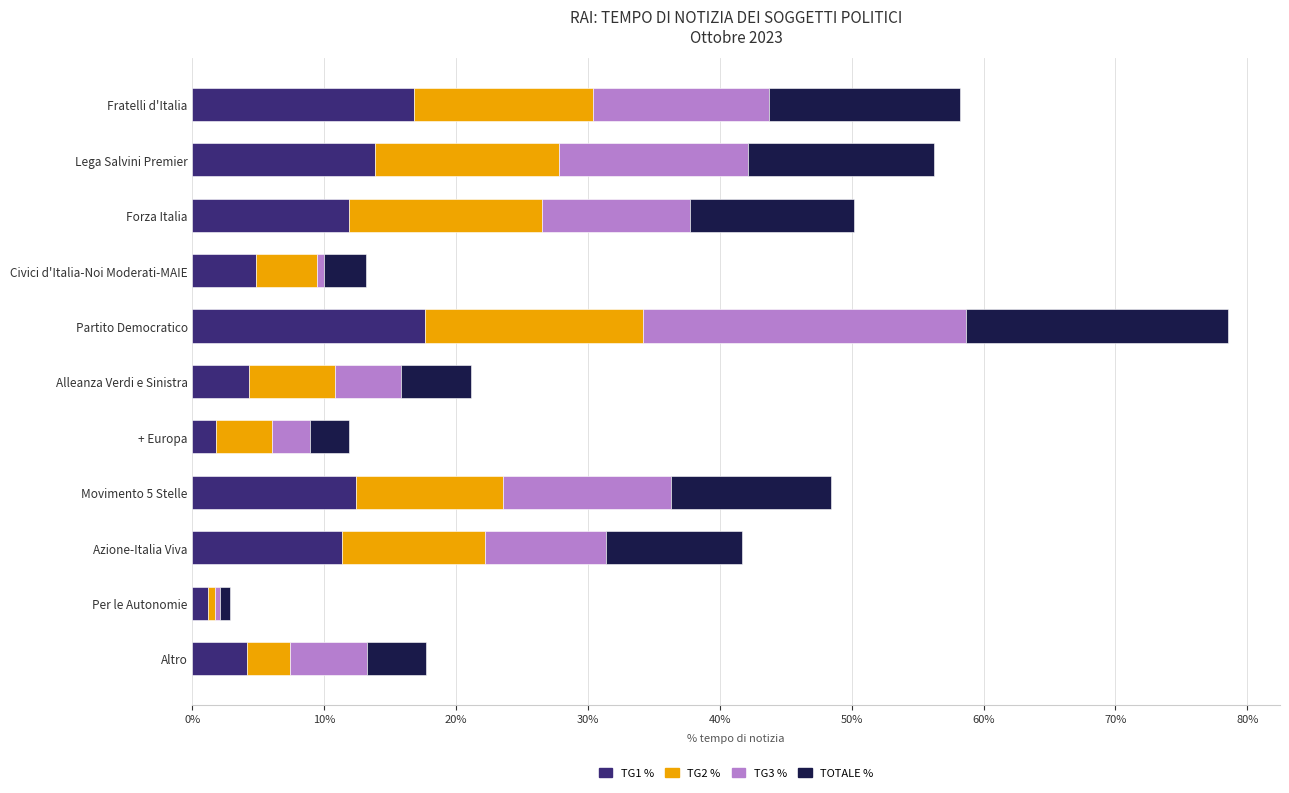

The value of TG1 % at Partito Democratico is 17.6. True or false?

True